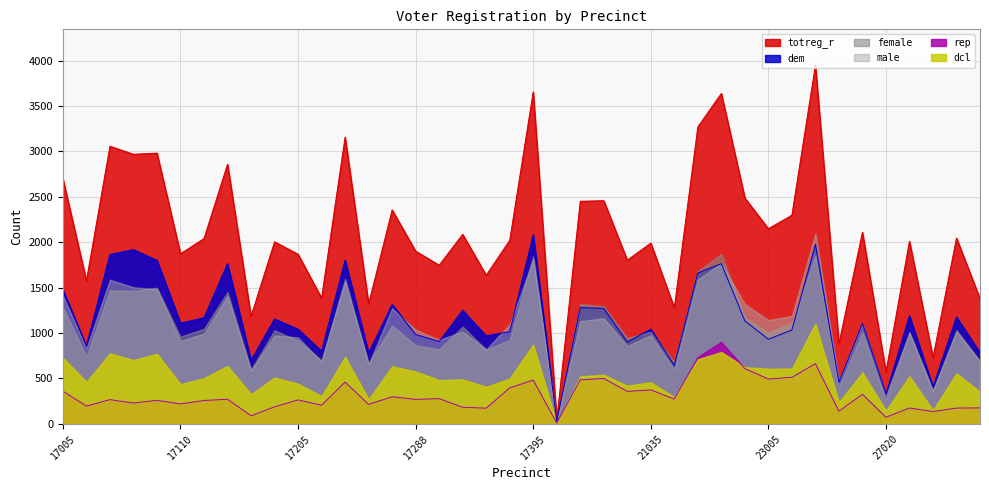

What is the minimum value shown in the chart?

5